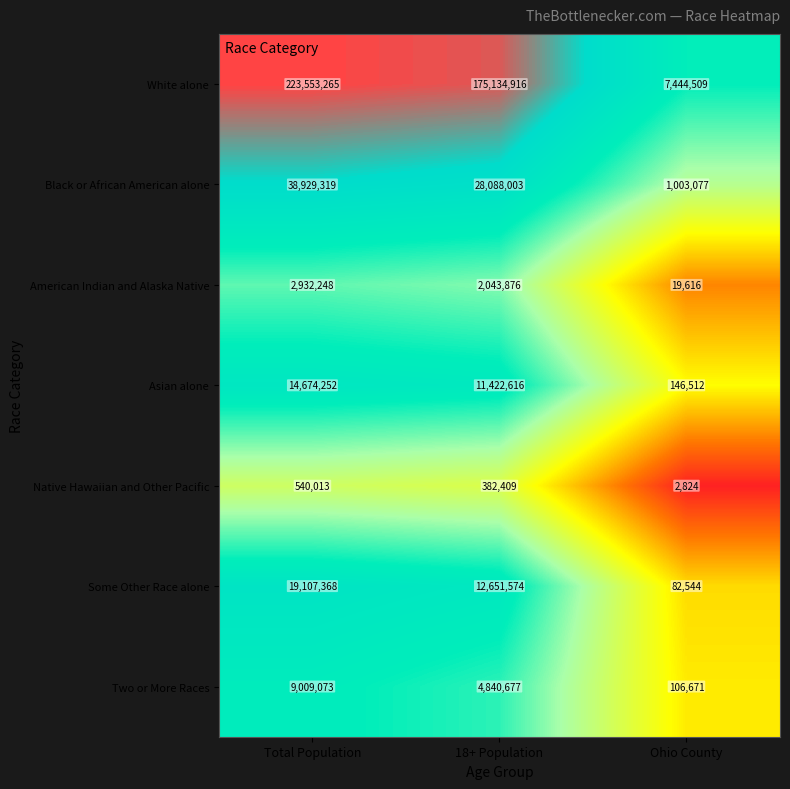

Which series has the largest range (max minus min)?

White alone